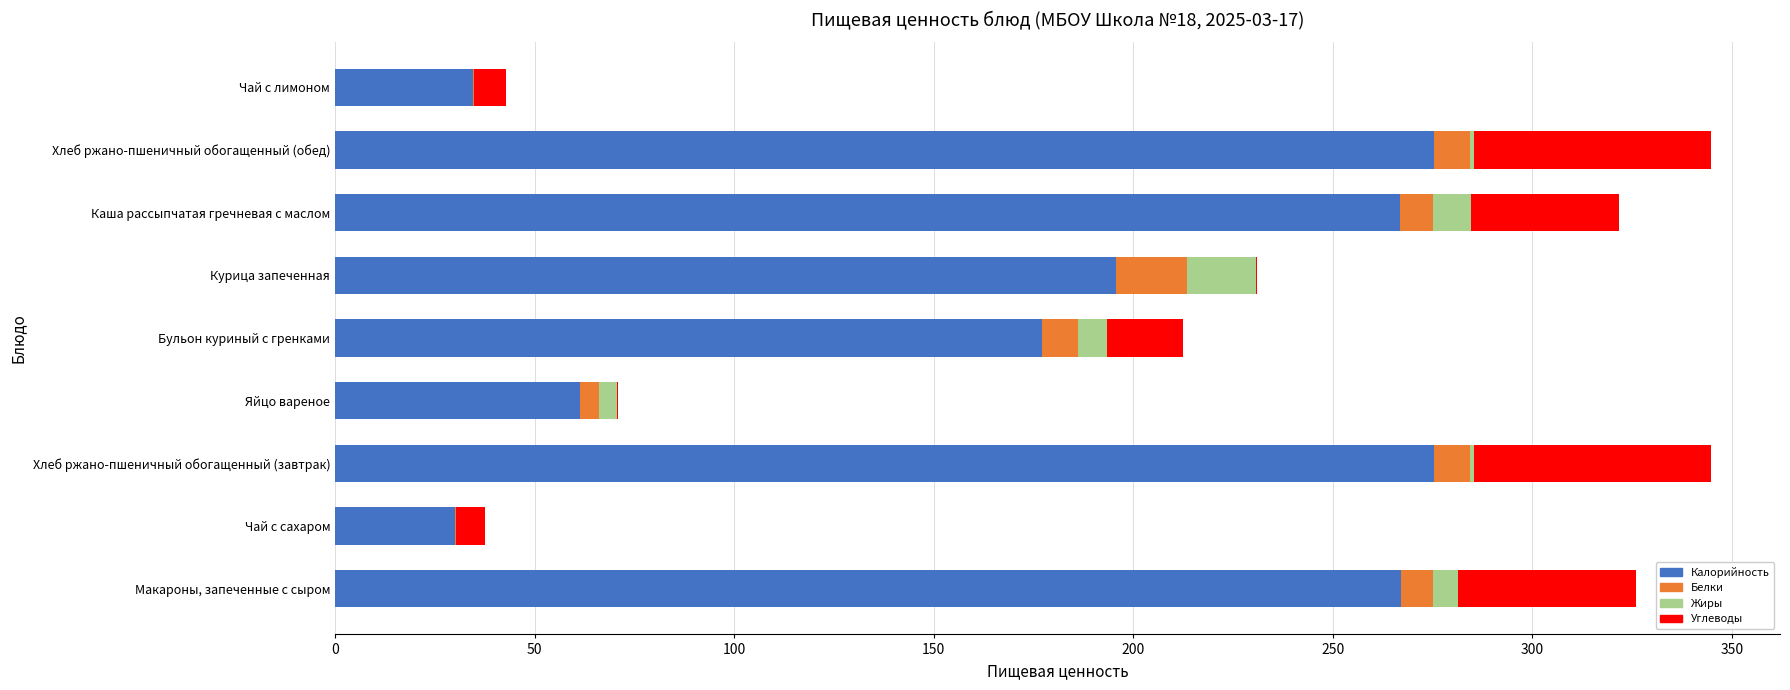

What are all the series names shown in the legend?

Калорийность, Белки, Жиры, Углеводы